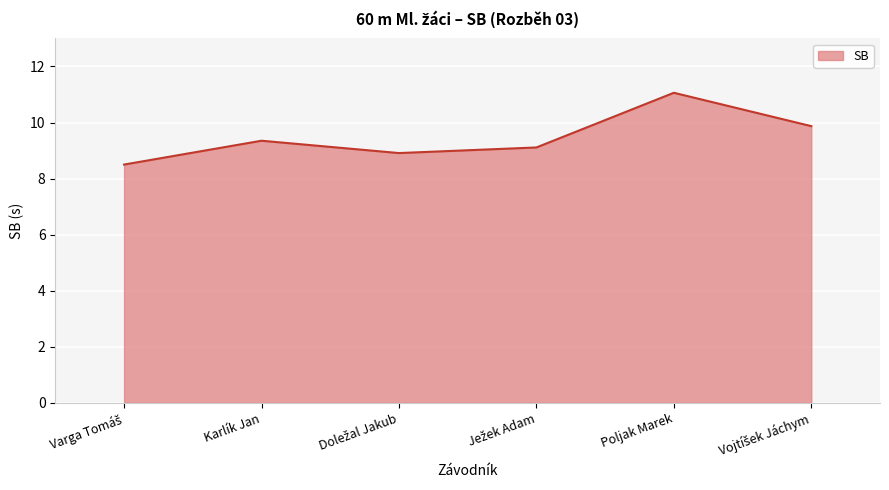

How many interior local valleys (lower than both neighbors) does the data have?

1